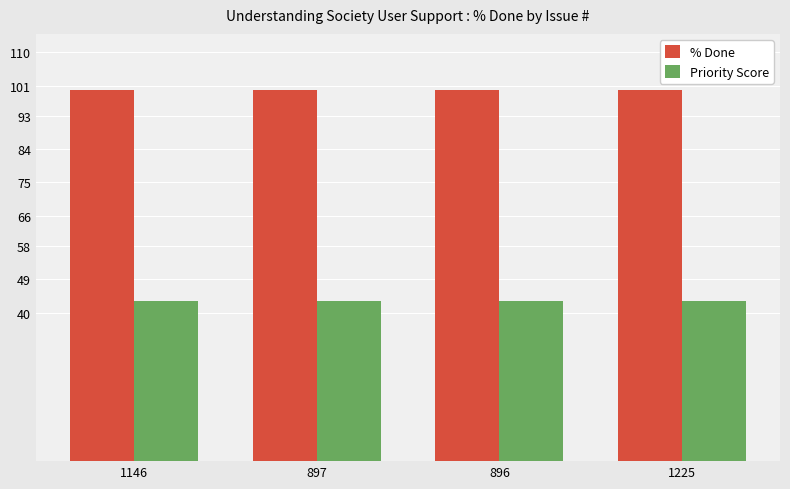

Reading left to right, what are all the values shown in this chart?

% Done: 1146=100	897=100	896=100	1225=100
Priority Score: 1146=43	897=43	896=43	1225=43